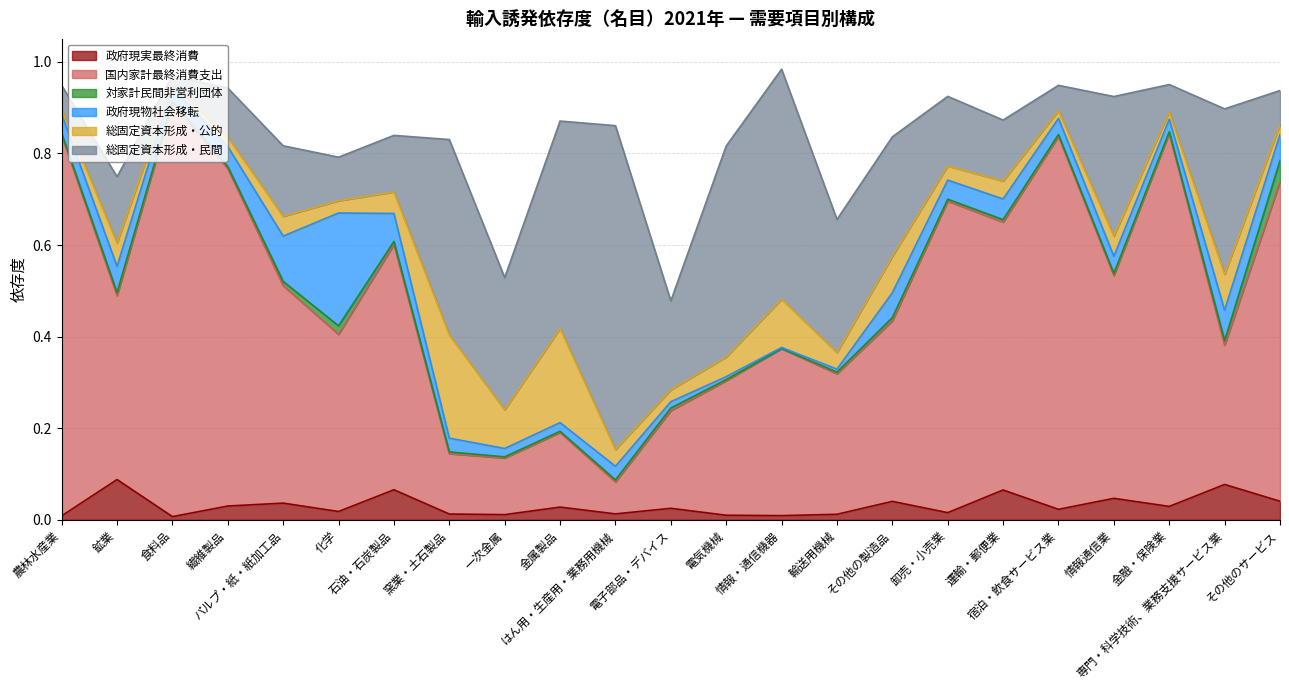

At which label does 国内家計最終消費支出 reach its peak?

食料品